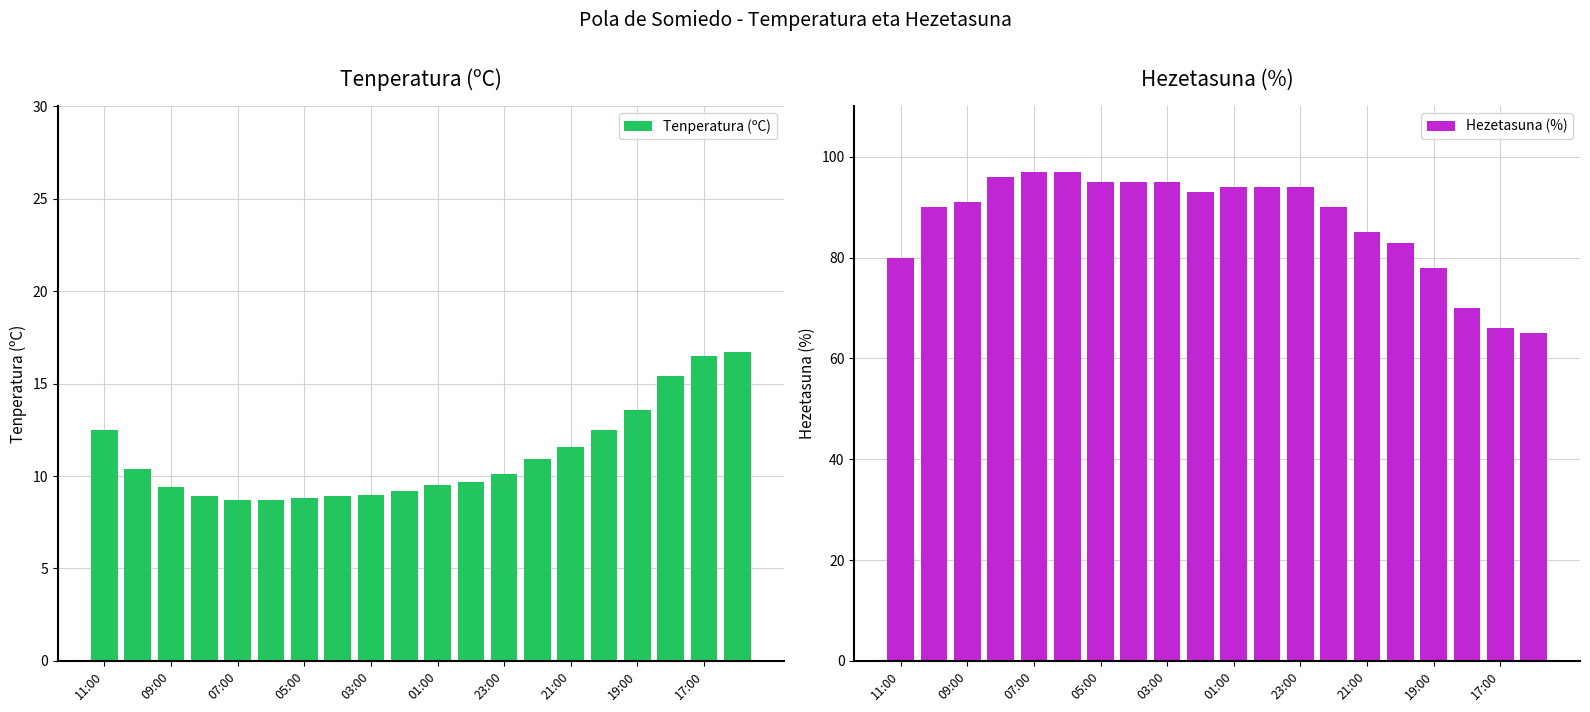

Which series has the widest spread of values?

Hezetasuna (%)